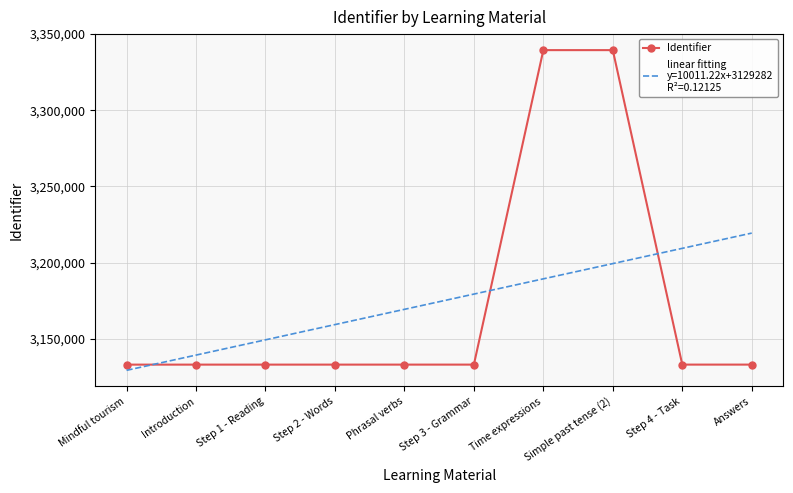

What is the spread (max minus min) of values at Step 2 - Words?

26274.9